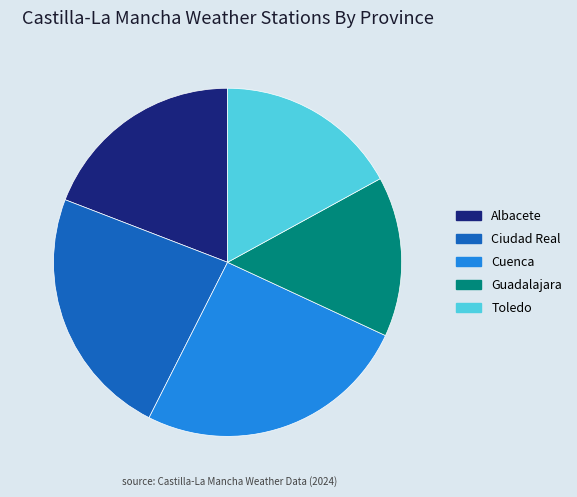

Do Cuenca and Albacete together represent more than half of the pie?

No